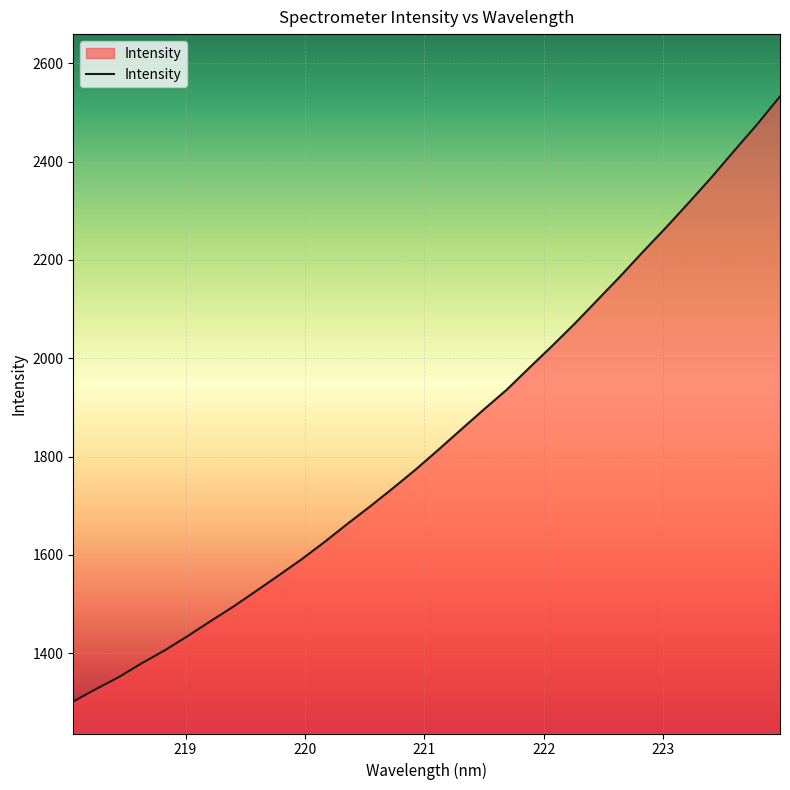

What is the greatest value displayed?

2532.8